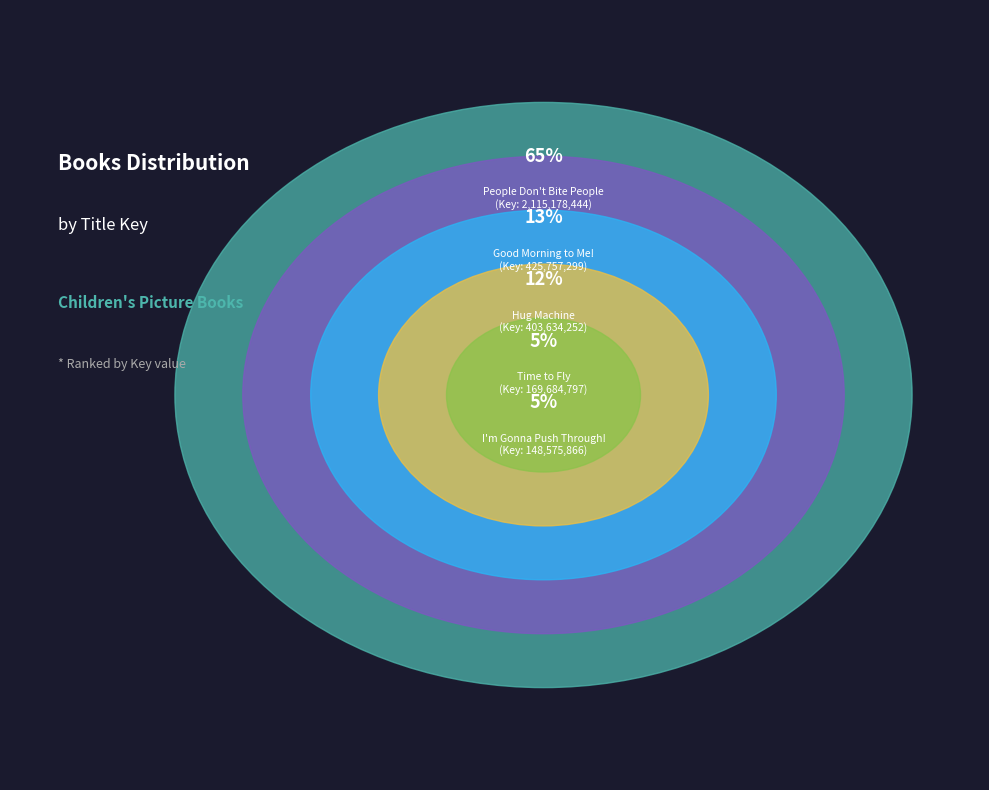

To the nearest percent, what is the difference between the largest and smallest slice percentages?

60%